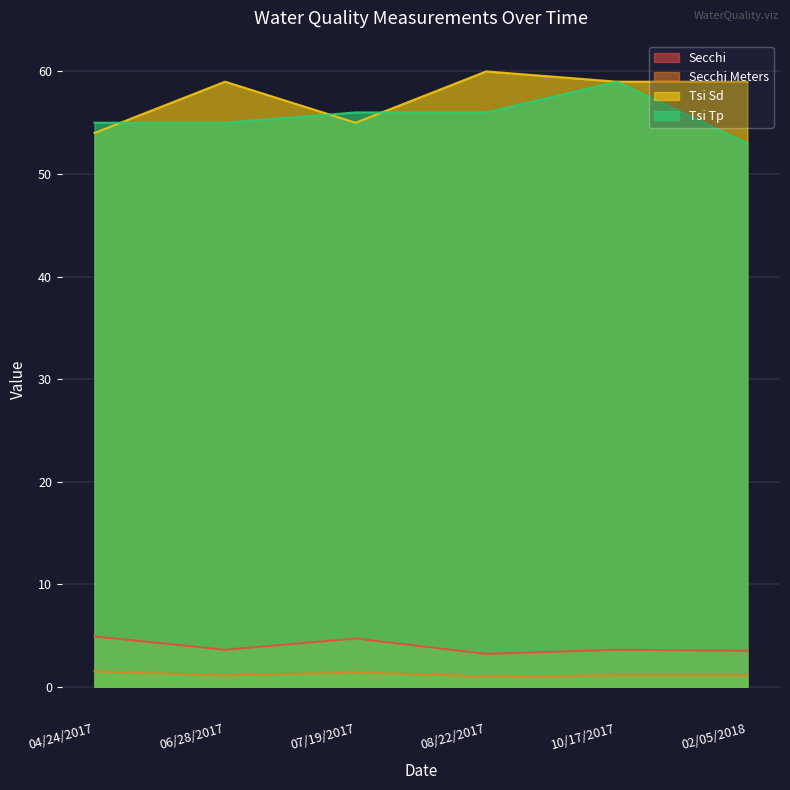

Reading left to right, transcribe all the data shown in this chart.

Secchi: 04/24/2017=4.9	06/28/2017=3.6	07/19/2017=4.7	08/22/2017=3.2	10/17/2017=3.6	02/05/2018=3.5
Secchi Meters: 04/24/2017=1.5	06/28/2017=1.1	07/19/2017=1.4	08/22/2017=1.0	10/17/2017=1.1	02/05/2018=1.1
Tsi Sd: 04/24/2017=54.0	06/28/2017=59.0	07/19/2017=55.0	08/22/2017=60.0	10/17/2017=59.0	02/05/2018=59.0
Tsi Tp: 04/24/2017=55.0	06/28/2017=55.0	07/19/2017=56.0	08/22/2017=56.0	10/17/2017=59.0	02/05/2018=53.0